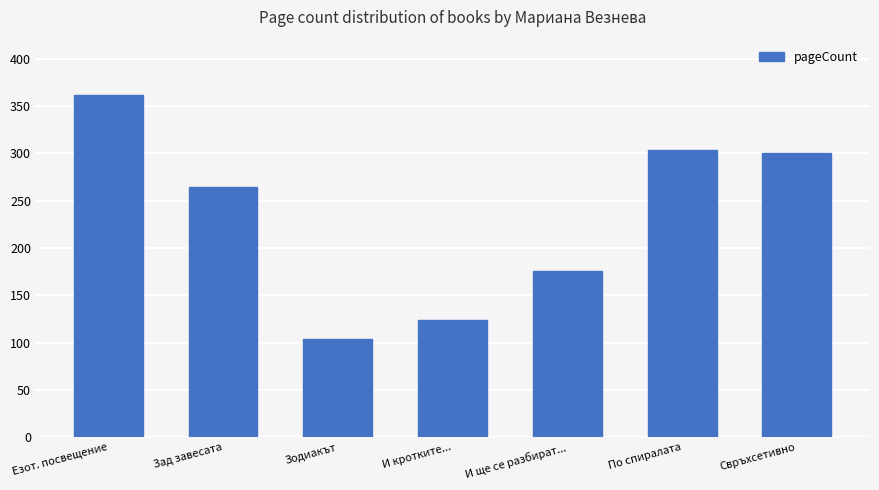

The value at Eзот. посвещение is 362. True or false?

True